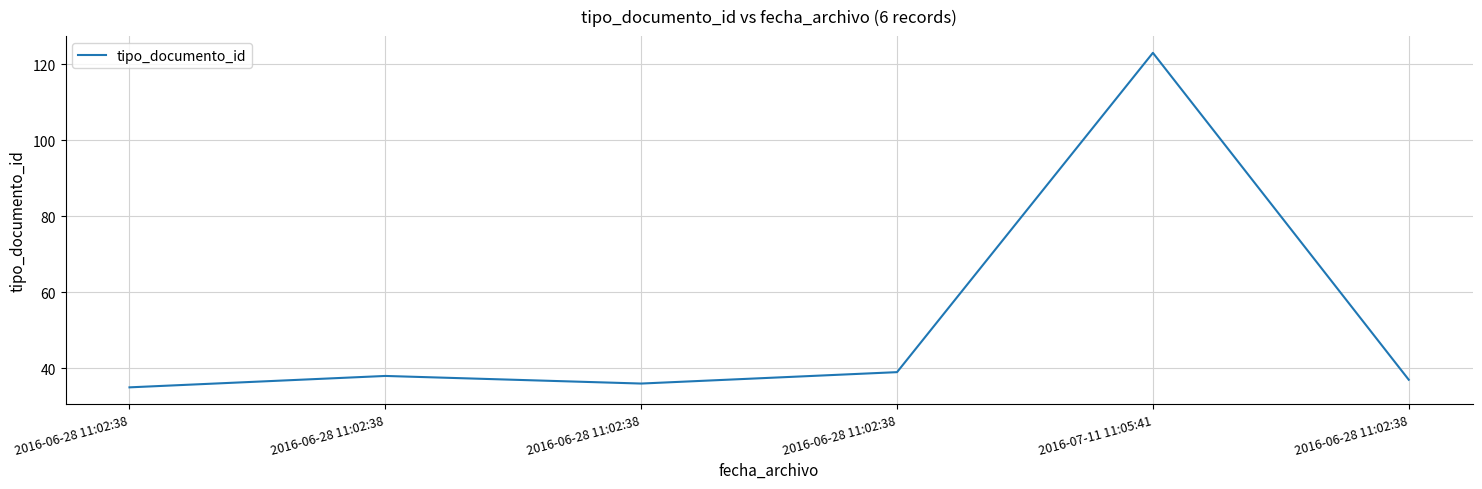

Does the chart display data point markers on the line(s)?

No